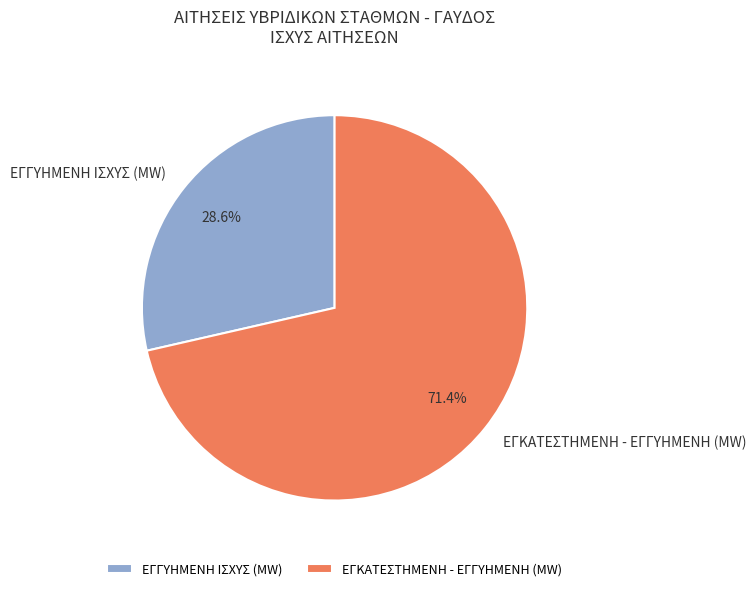

What is the majority slice?

ΕΓΚΑΤΕΣΤΗΜΕΝΗ - ΕΓΓΥΗΜΕΝΗ (MW)